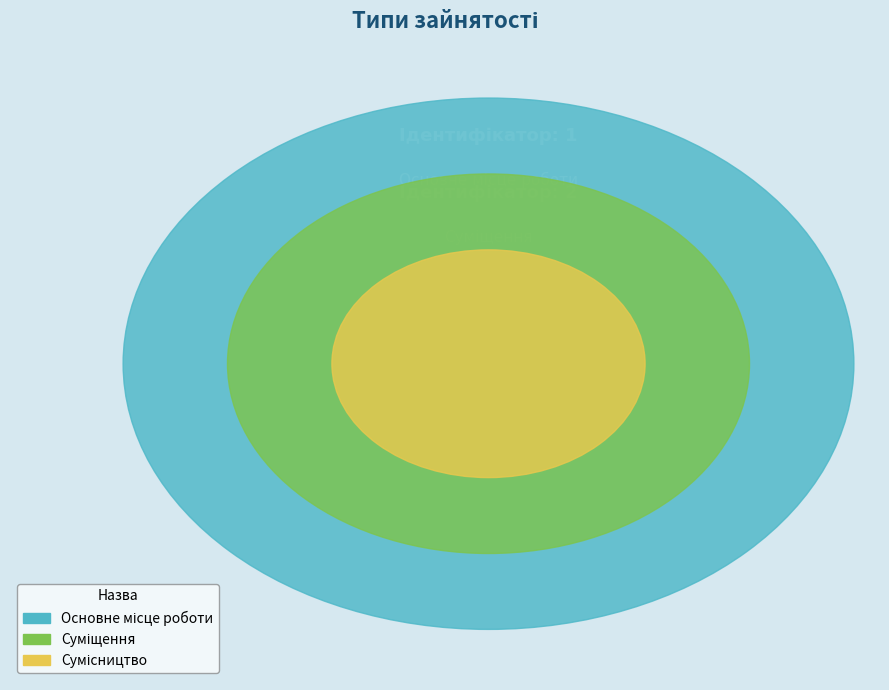

Is it true that Суміщення is 39% of the pie?

False